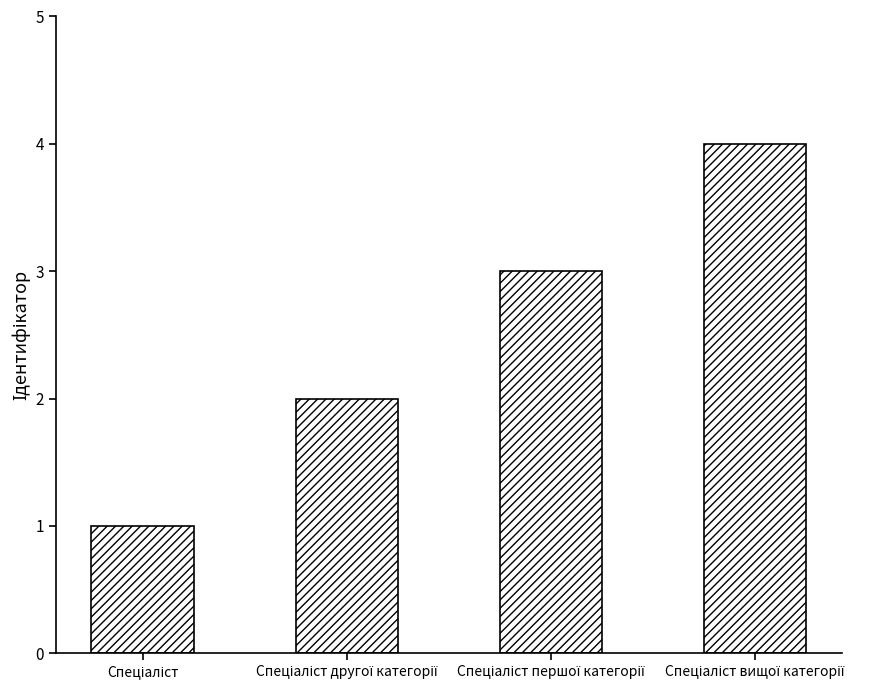

Does the chart contain stacked bars?

No